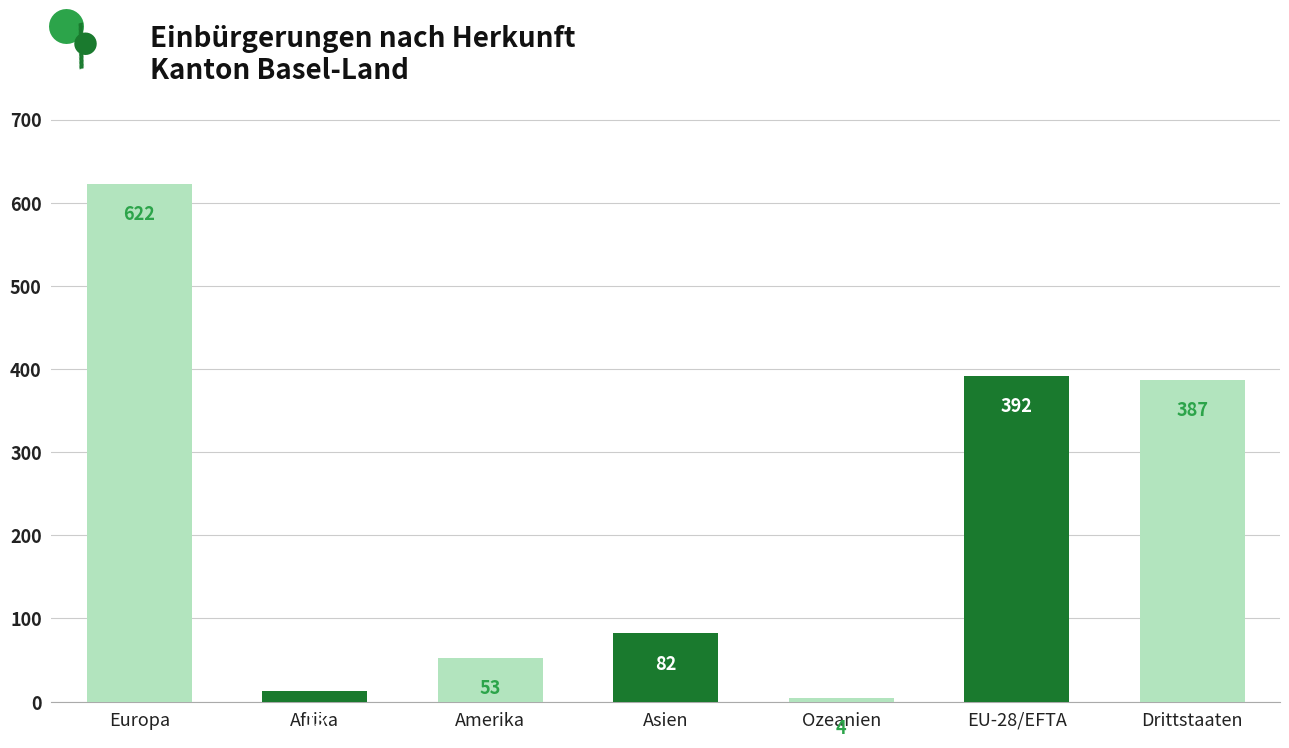

Reading right to left, extract all data points from this chart.

387	392	4	82	53	13	622